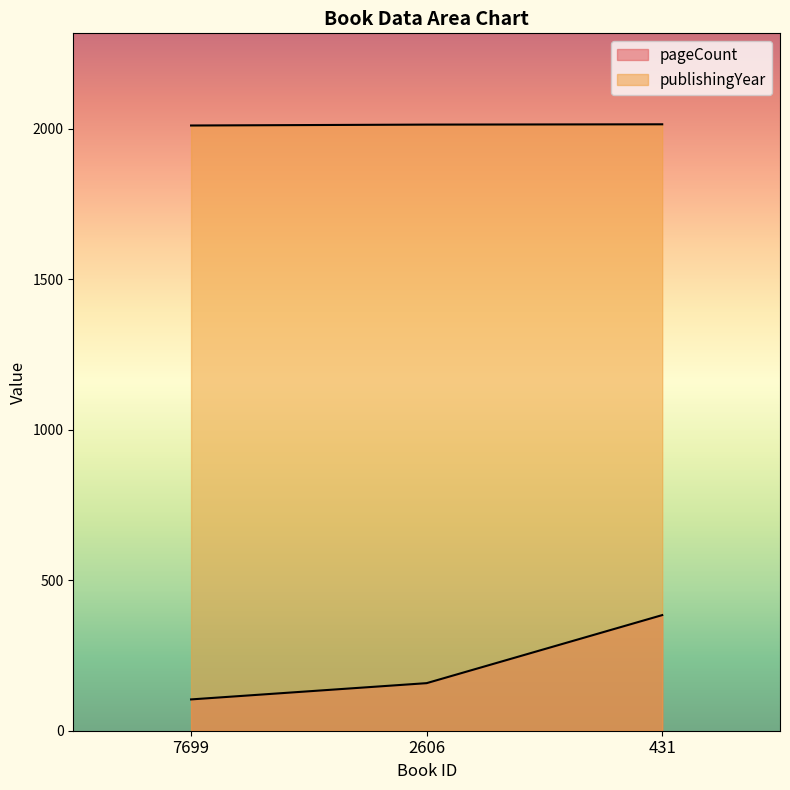

Does the chart display data point markers on the line(s)?

No